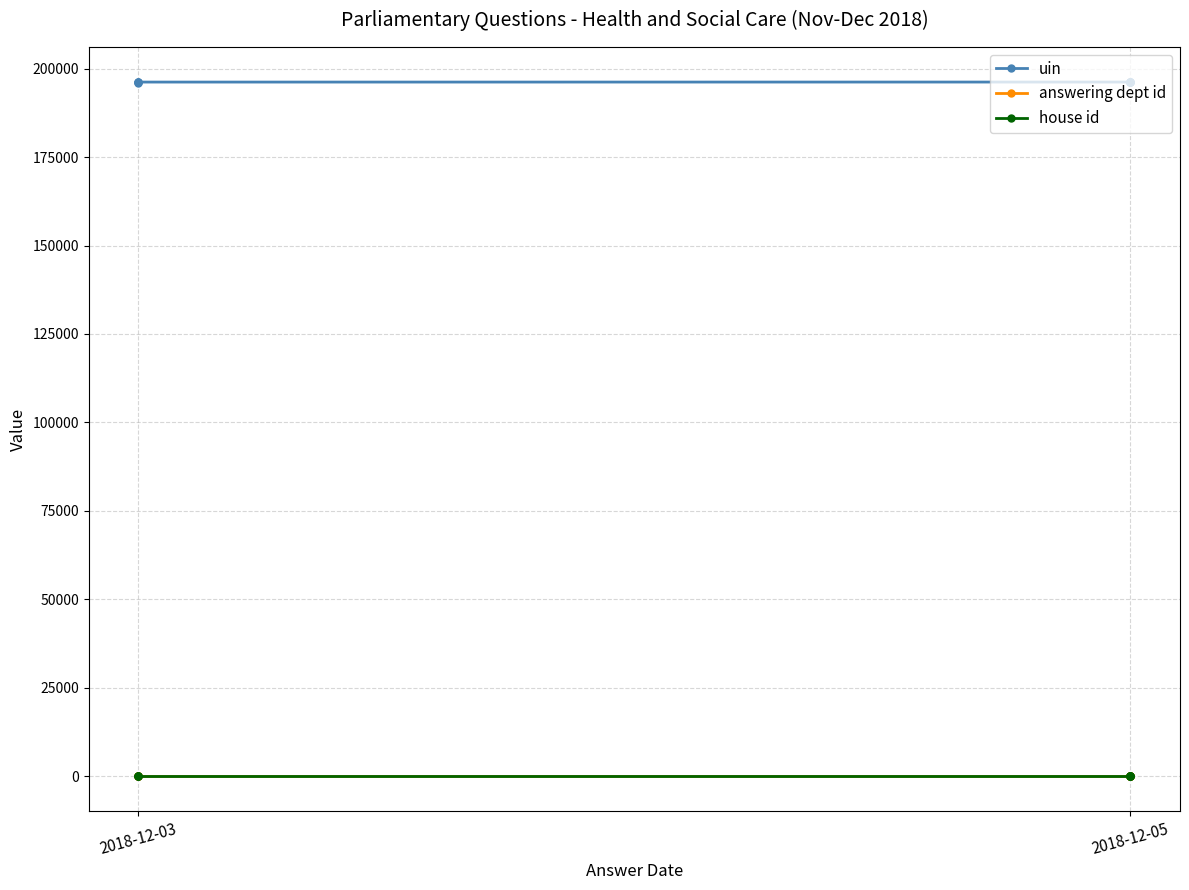

The value of house id at 5 is 1. True or false?

False